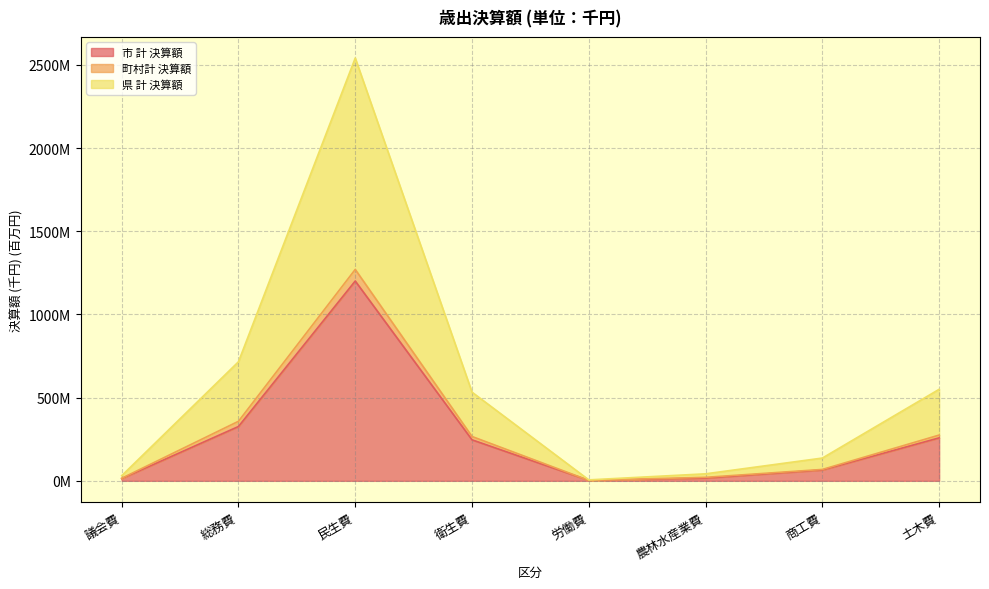

What value does the 市 計 決算額 series have at 衛生費?

246.5